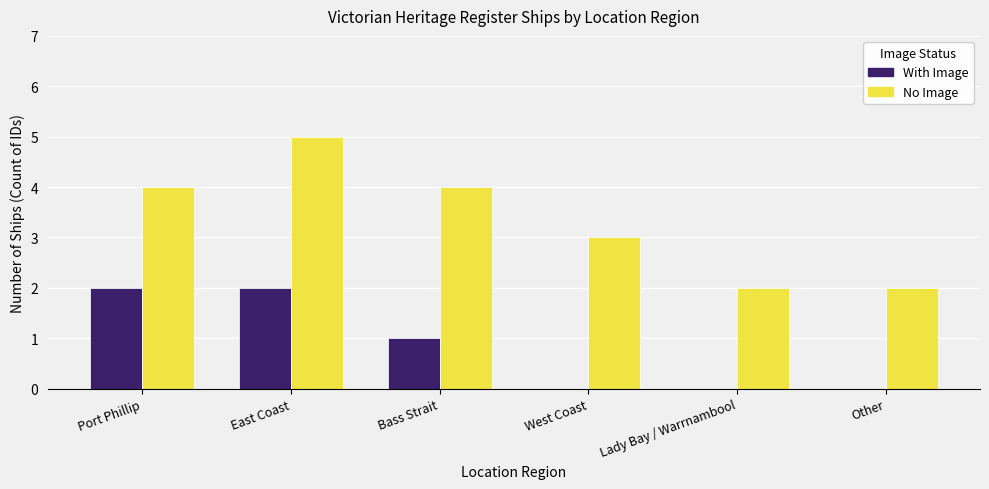

What is the sum of all No Image values?

20